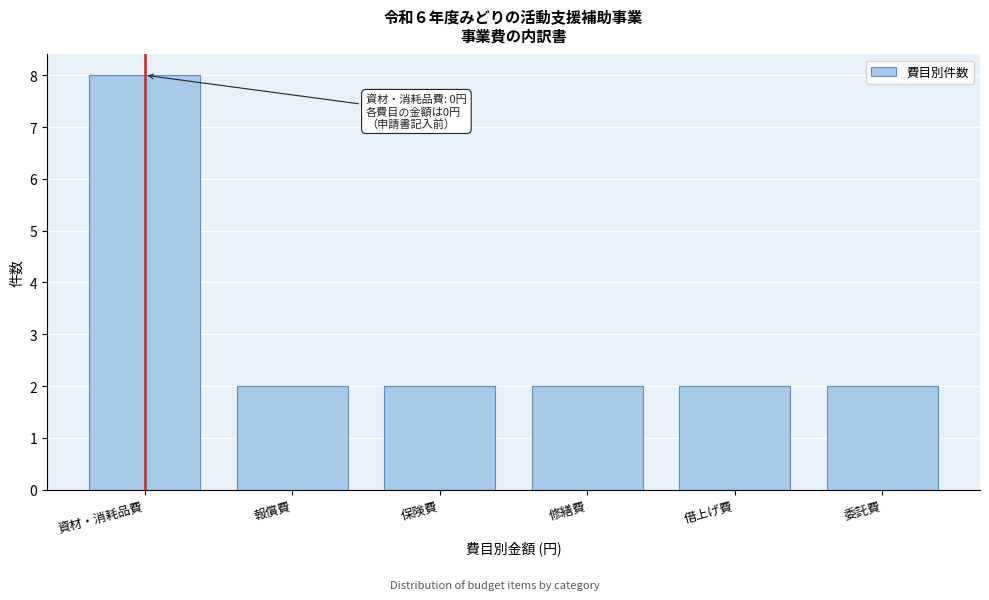

Reading right to left, extract all data points from this chart.

委託費=2	借上げ費=2	修繕費=2	保険費=2	報償費=2	資材・消耗品費=8